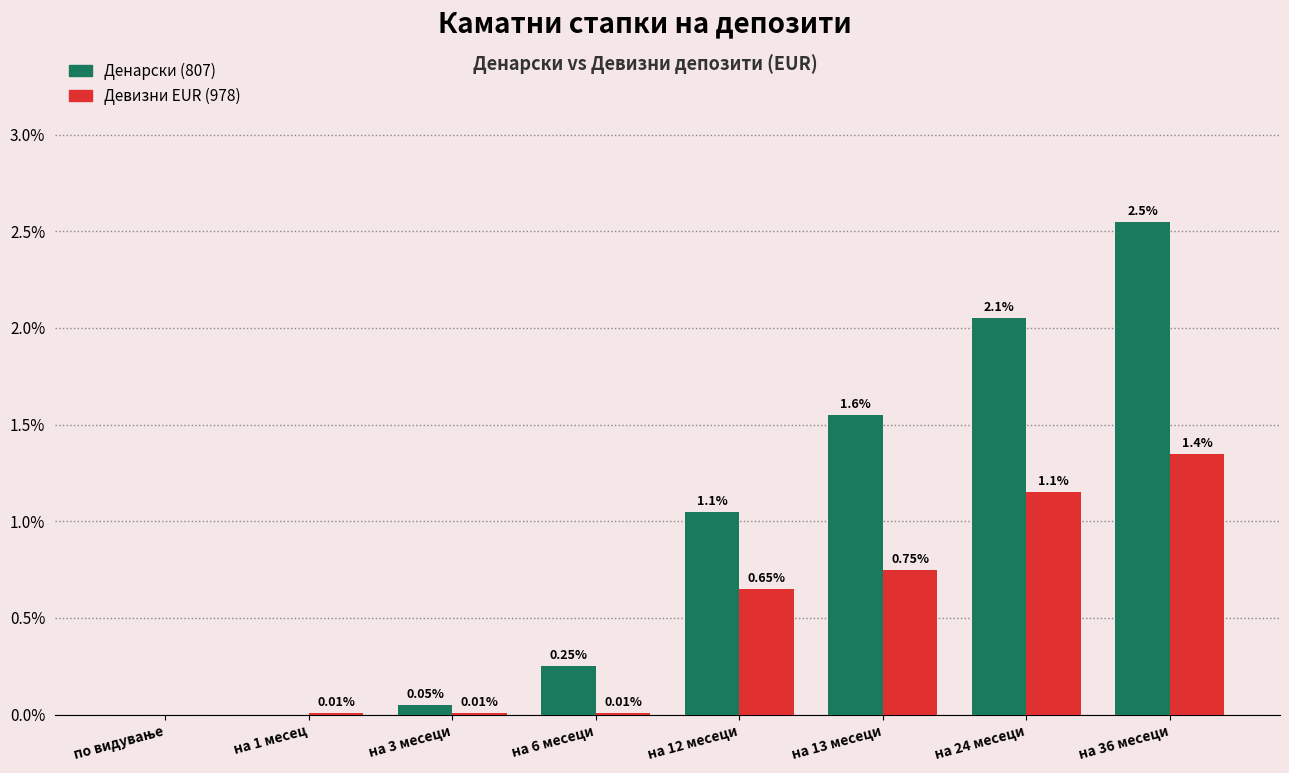

What is the sum of all Девизни EUR (978) values?

3.9